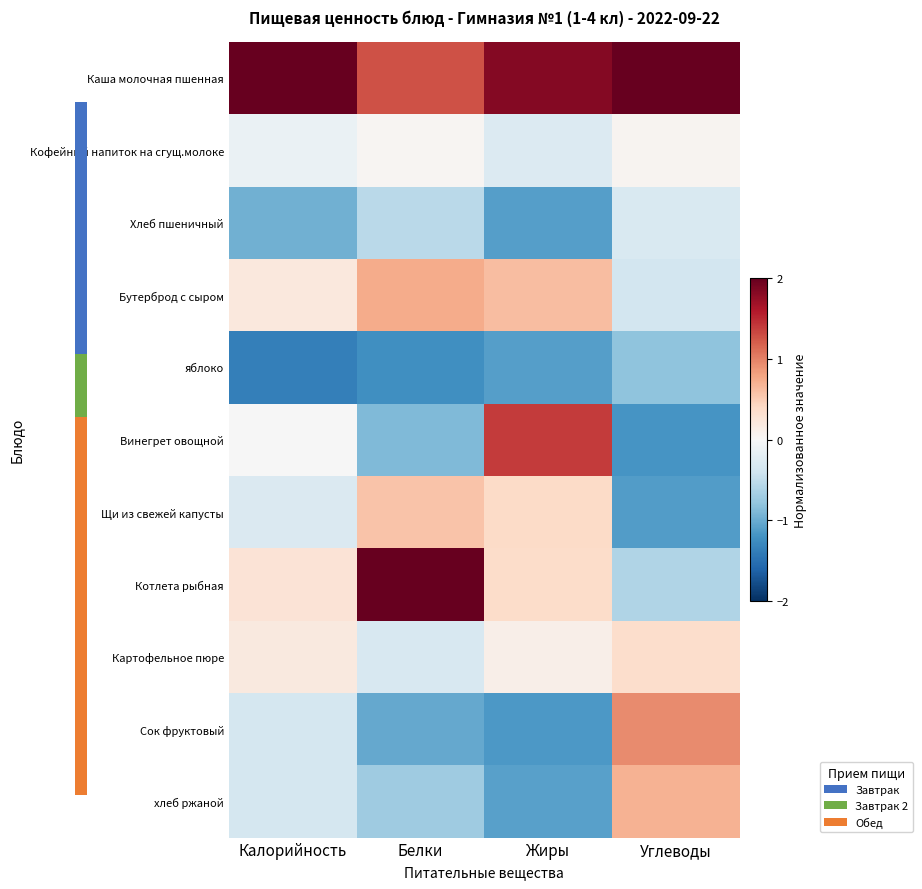

Which series has the largest total across all categories?

Каша молочная пшенная